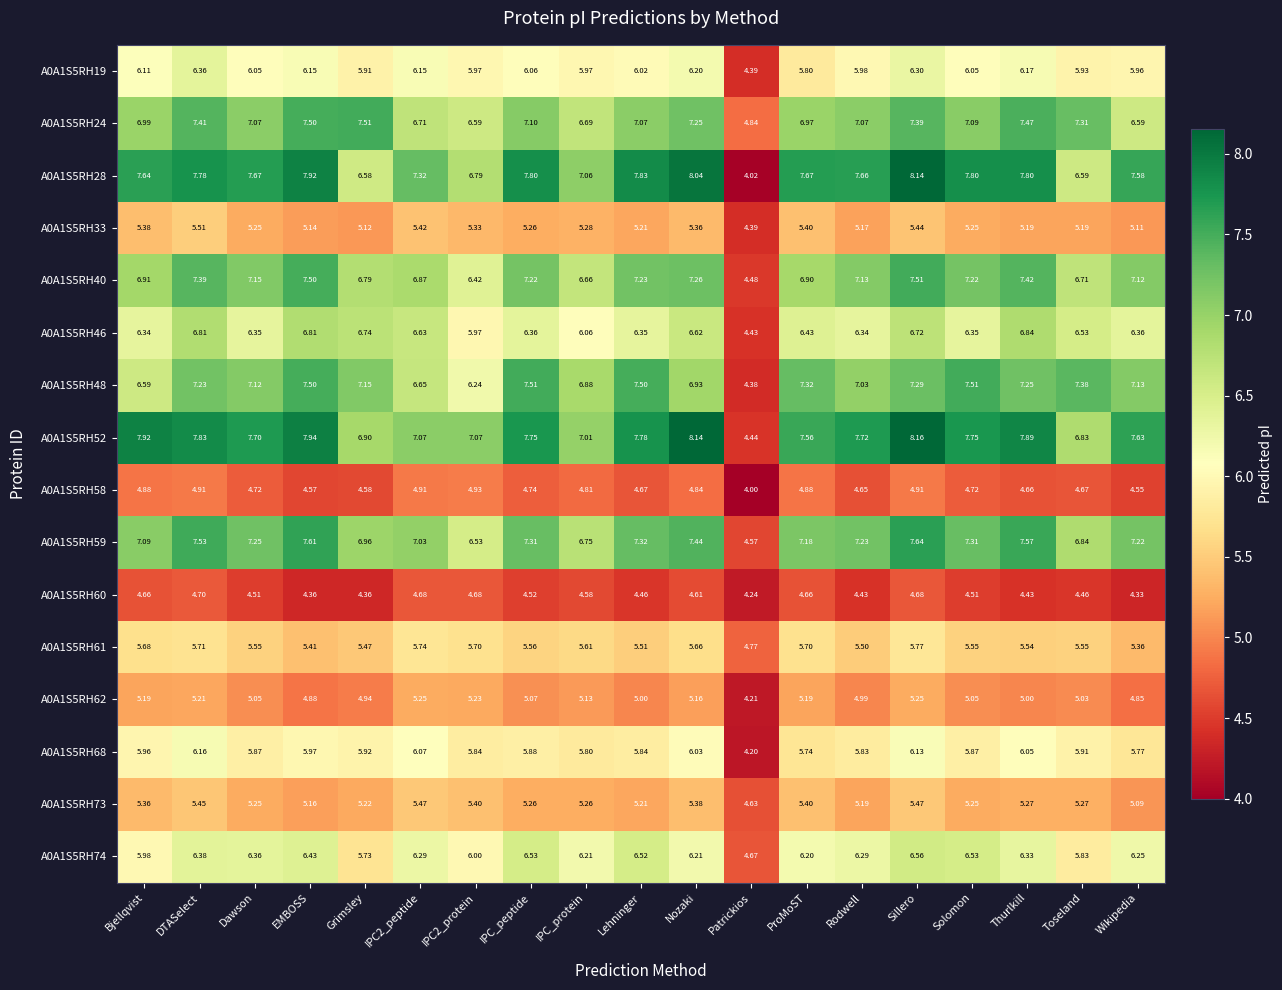

At which category does the chart reach its peak across all series?

Sillero